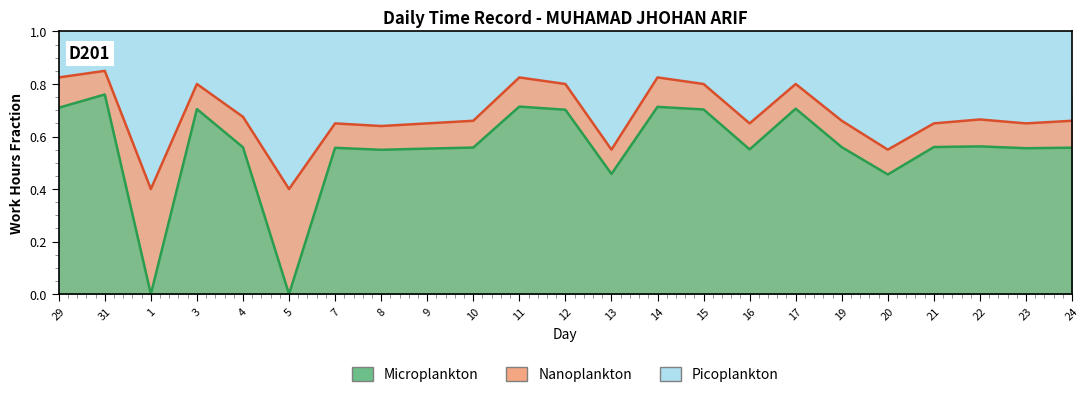

Is it true that Nanoplankton equals 1.0 at 16?

False